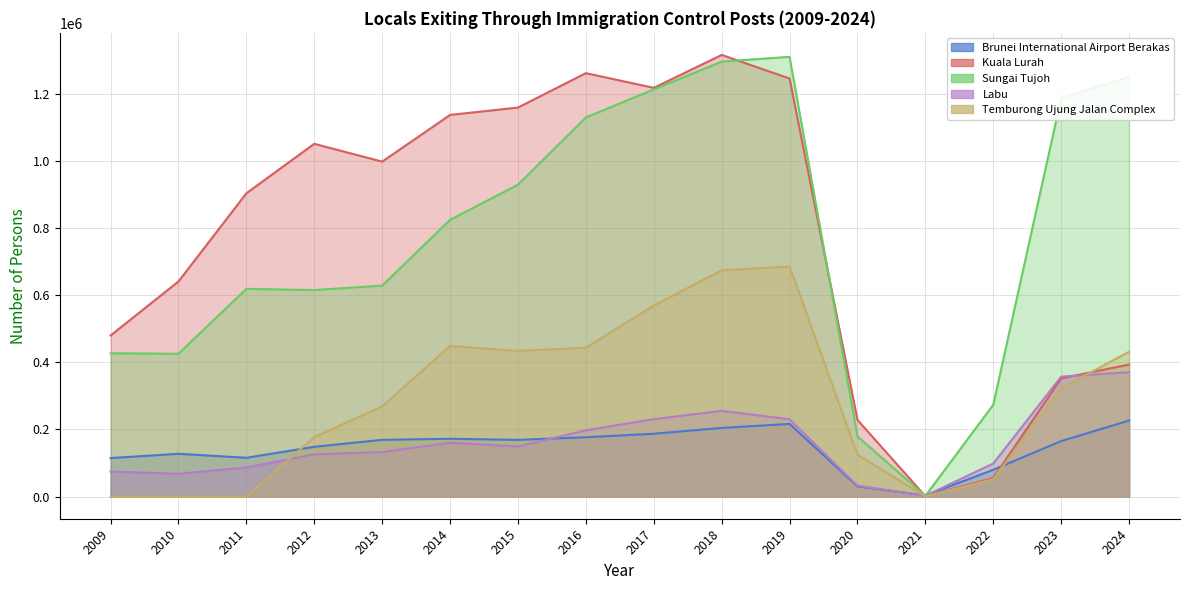

True or false: Sungai Tujoh has more than 1 points higher than both neighbors.

True